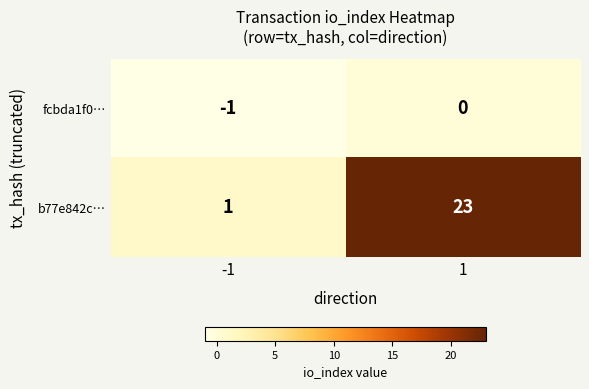

True or false: b77e842c… has a value of 23 at 1.

True